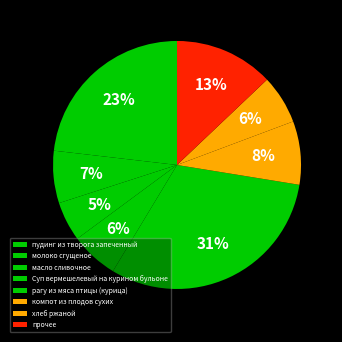

What is the smallest slice in the pie chart?

масло сливочное